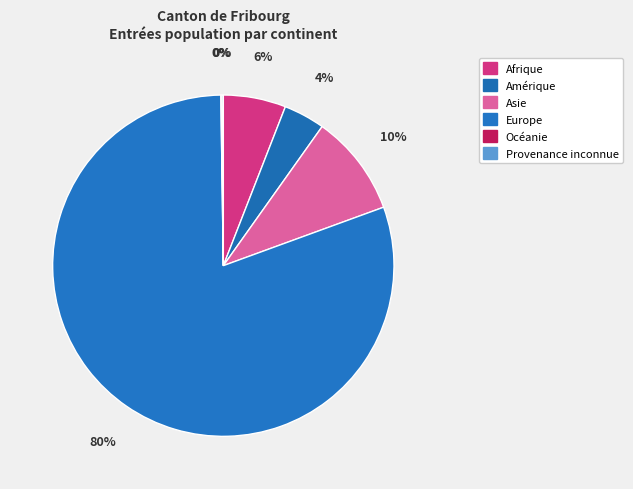

To the nearest percent, what percentage of the pie is Asie?

10%